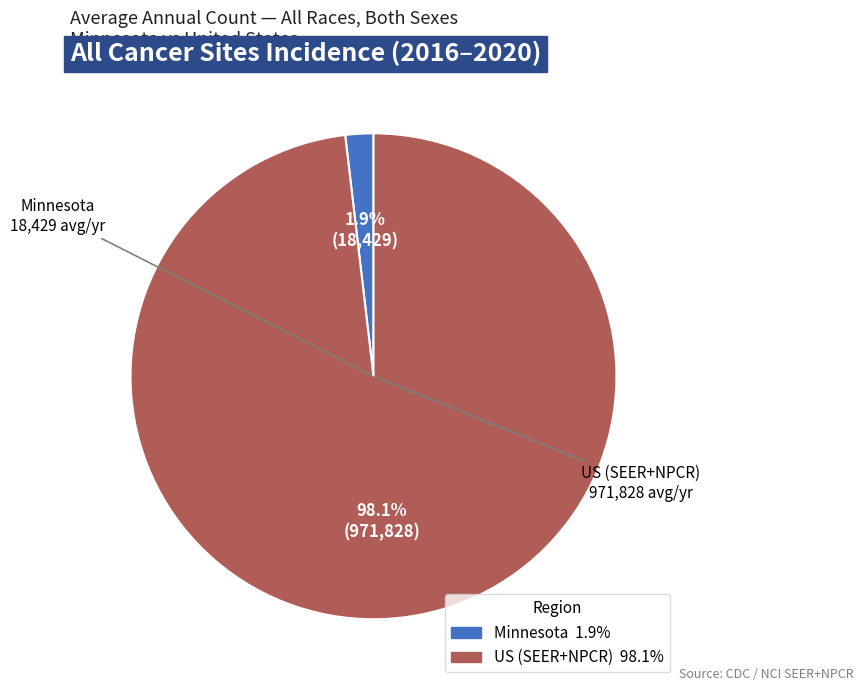

Between US (SEER+NPCR) and Minnesota, which is larger?

US (SEER+NPCR)